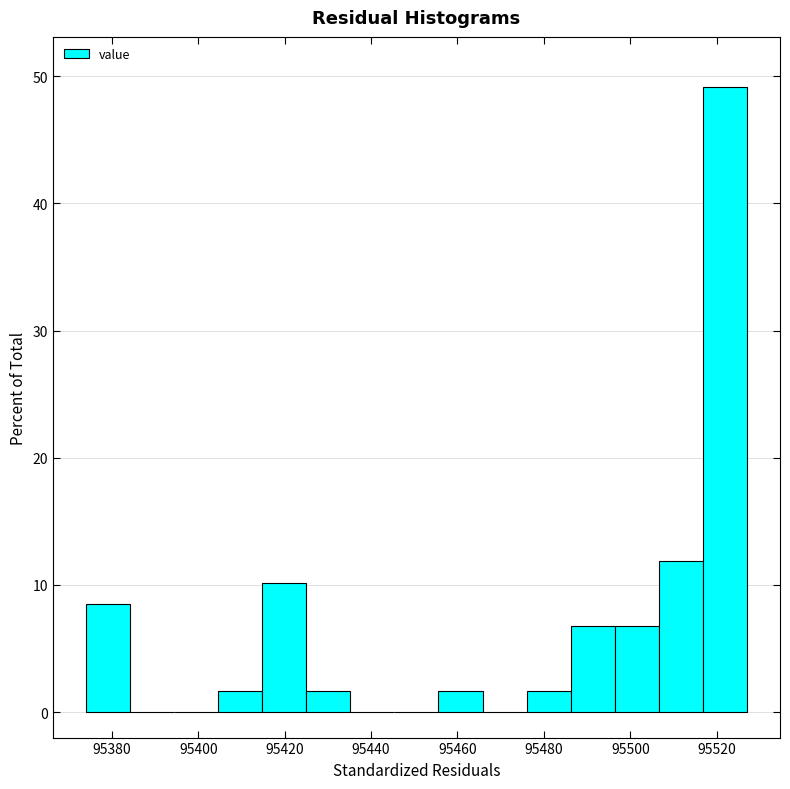

Reading left to right, list every bar in this chart as the range it spans on the x-axis followed by its height. Neither the bar edges nor the heights are printed on the chart, so give them approximately, as read against the axes.

95374.0 to 95384.2: 8
95384.2 to 95394.4: 0
95394.4 to 95404.6: 0
95404.6 to 95414.8: 2
95414.8 to 95425.0: 10
95425.0 to 95435.2: 2
95435.2 to 95445.4: 0
95445.4 to 95455.6: 0
95455.6 to 95465.8: 2
95465.8 to 95476.0: 0
95476.0 to 95486.2: 2
95486.2 to 95496.4: 7
95496.4 to 95506.6: 7
95506.6 to 95516.8: 12
95516.8 to 95527.0: 49